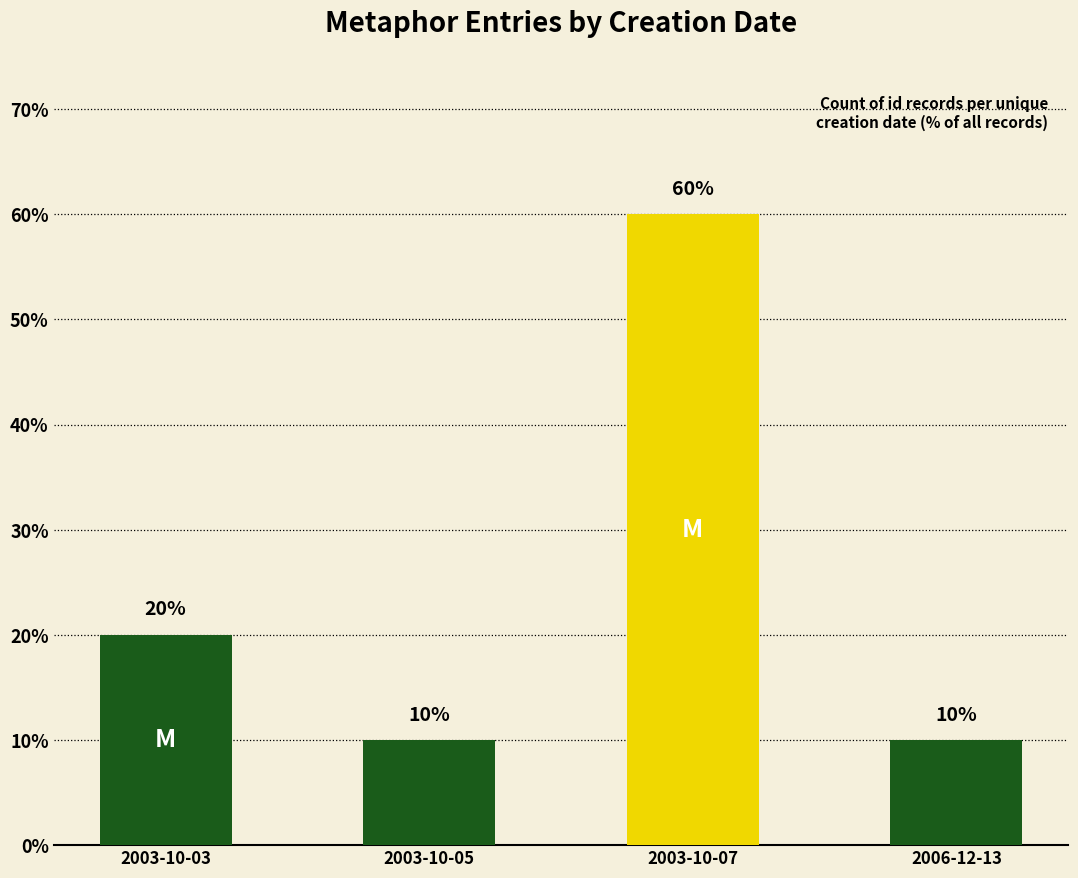

Reading right to left, transcribe all the data shown in this chart.

2006-12-13=10	2003-10-07=60	2003-10-05=10	2003-10-03=20